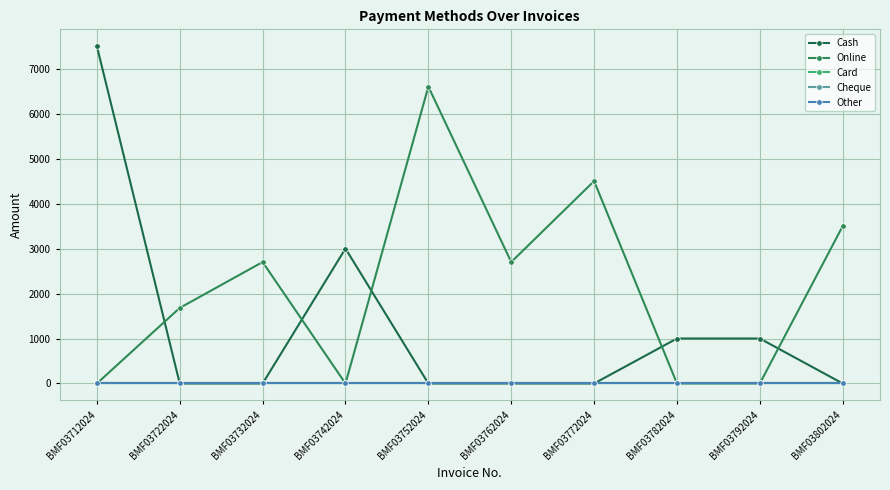

Reading left to right, transcribe all the data shown in this chart.

Cash: BMF03712024=7499	BMF03722024=0	BMF03732024=0	BMF03742024=3000	BMF03752024=0	BMF03762024=0	BMF03772024=0	BMF03782024=1000	BMF03792024=1000	BMF03802024=0
Online: BMF03712024=0	BMF03722024=1680	BMF03732024=2700	BMF03742024=0	BMF03752024=6600	BMF03762024=2700	BMF03772024=4500	BMF03782024=0	BMF03792024=0	BMF03802024=3500
Card: BMF03712024=0	BMF03722024=0	BMF03732024=0	BMF03742024=0	BMF03752024=0	BMF03762024=0	BMF03772024=0	BMF03782024=0	BMF03792024=0	BMF03802024=0
Cheque: BMF03712024=0	BMF03722024=0	BMF03732024=0	BMF03742024=0	BMF03752024=0	BMF03762024=0	BMF03772024=0	BMF03782024=0	BMF03792024=0	BMF03802024=0
Other: BMF03712024=0	BMF03722024=0	BMF03732024=0	BMF03742024=0	BMF03752024=0	BMF03762024=0	BMF03772024=0	BMF03782024=0	BMF03792024=0	BMF03802024=0